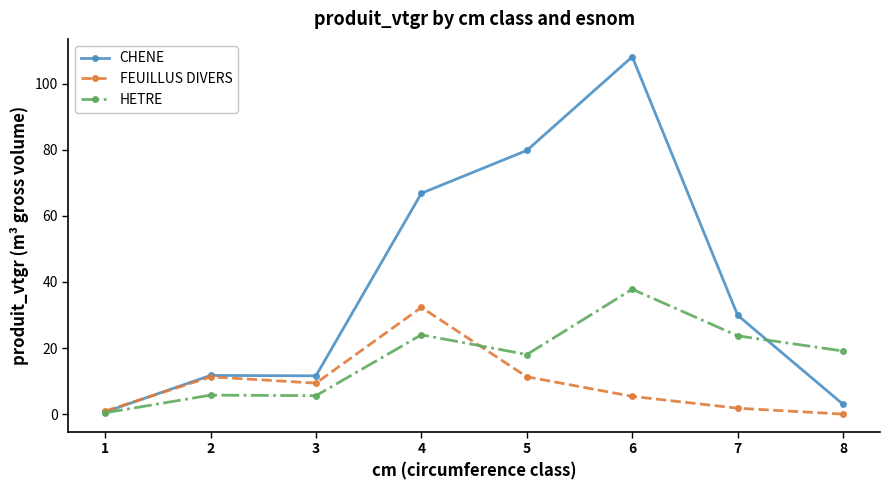

What is the average value of the CHENE series?

39.0